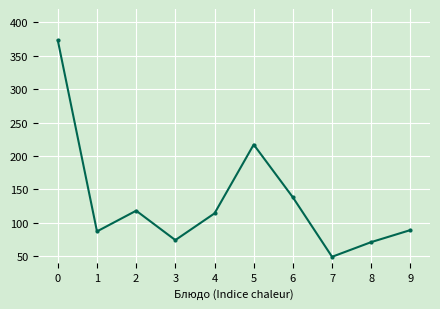

Count the number of categories in the chart.

10